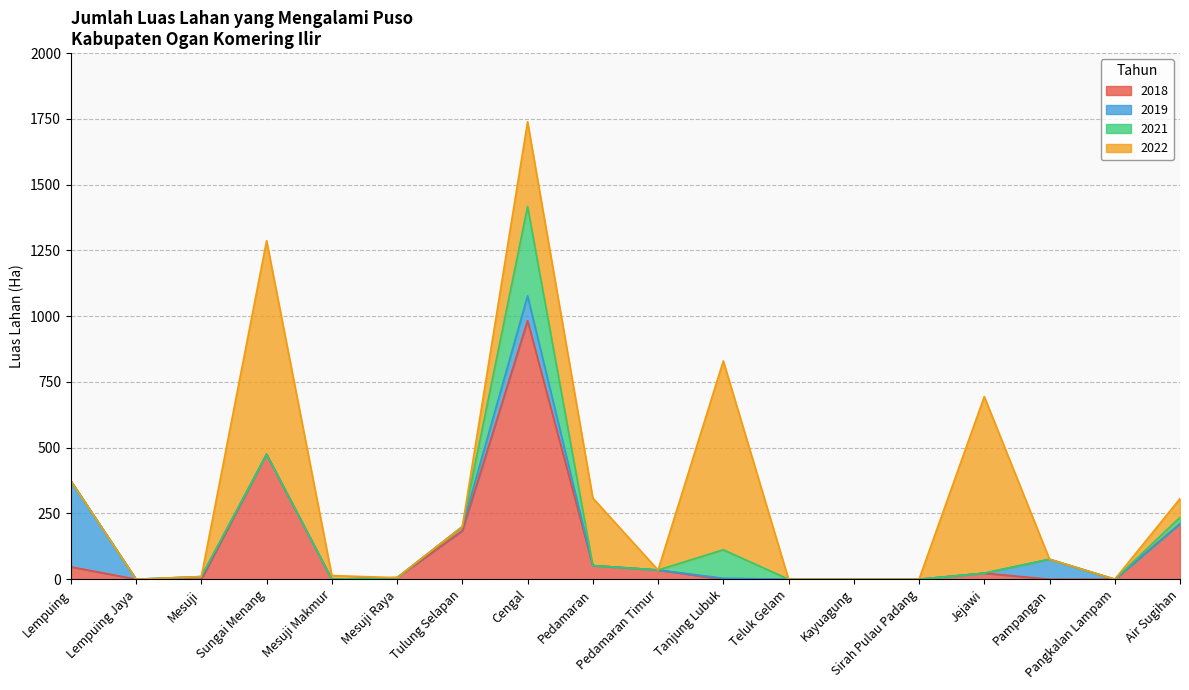

The value of 2022 at Pedamaran is 256.6. True or false?

True